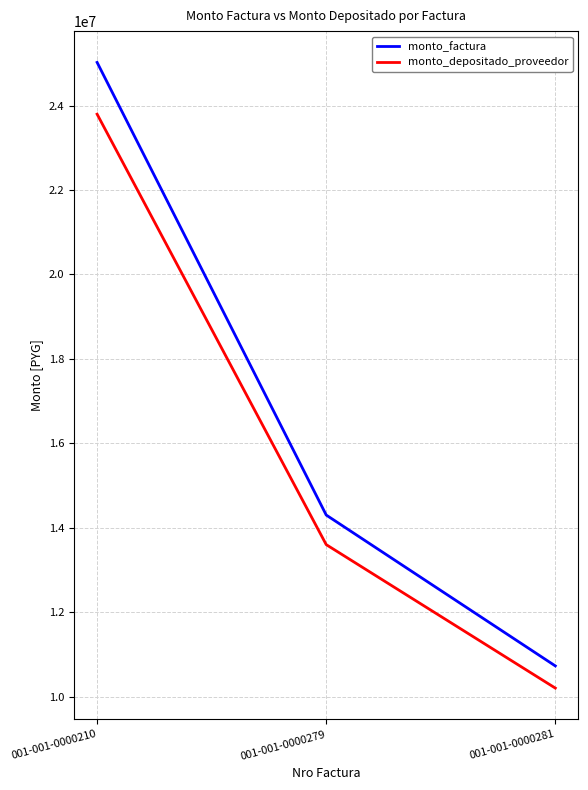

Reading right to left, what are all the values shown in this chart?

monto_factura: 10725000	14300000	25025000
monto_depositado_proveedor: 10199280	13599040	23798320